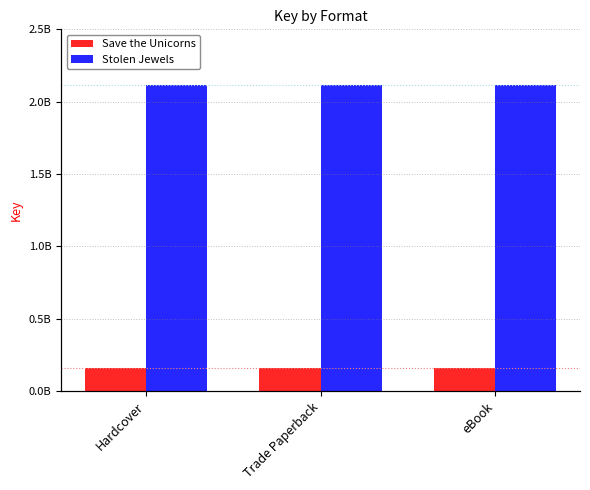

The Save the Unicorns series shows 162263227 at Hardcover. True or false?

True